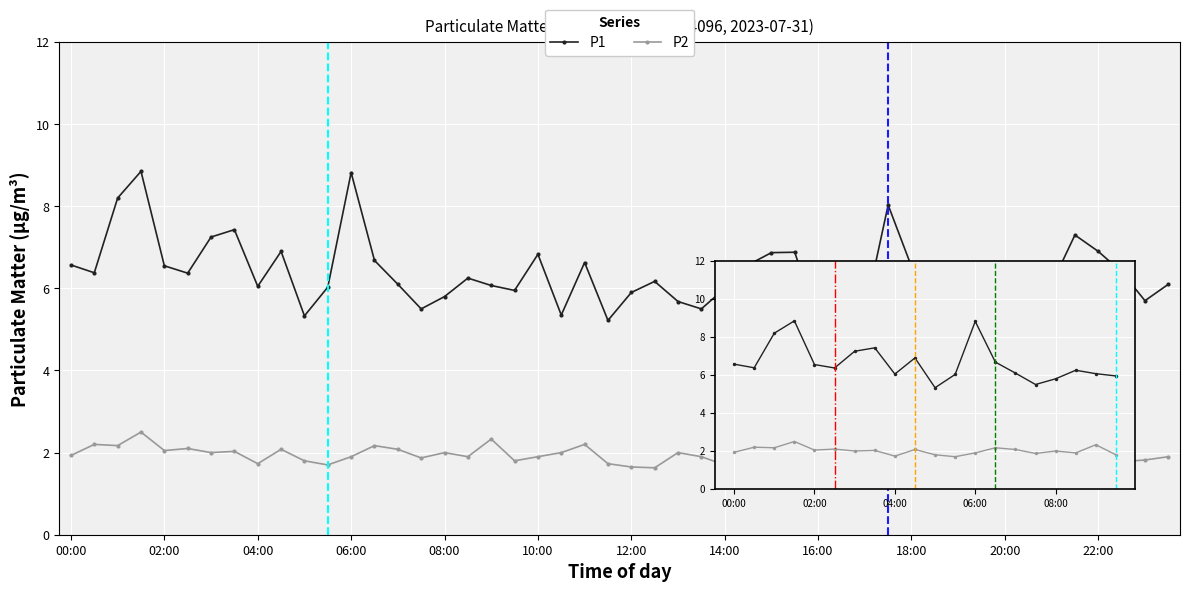

What is the minimum value shown in the chart?

1.7